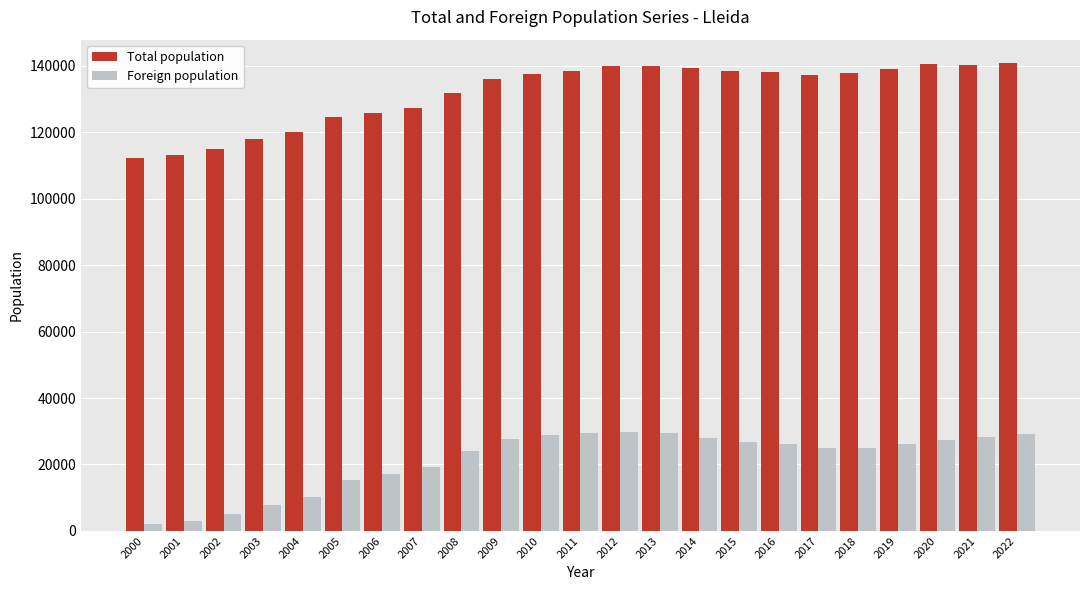

Which series changed the most between 2003 and 2009?

Foreign population